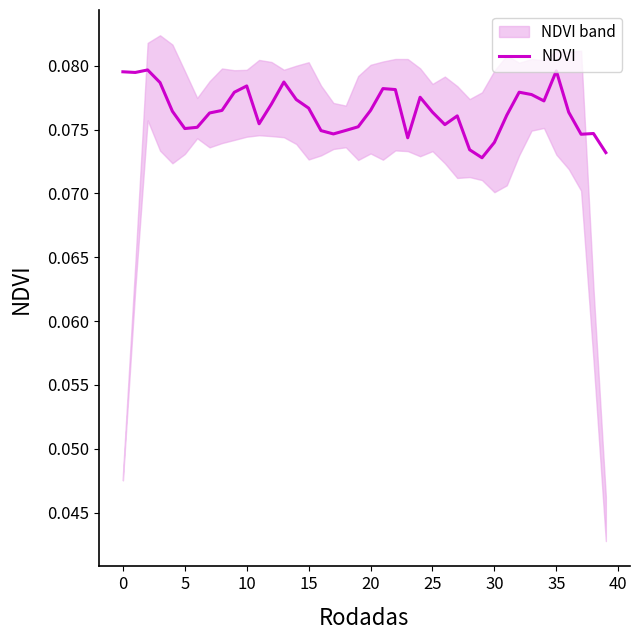

At which category does the chart reach its minimum across all series?

29